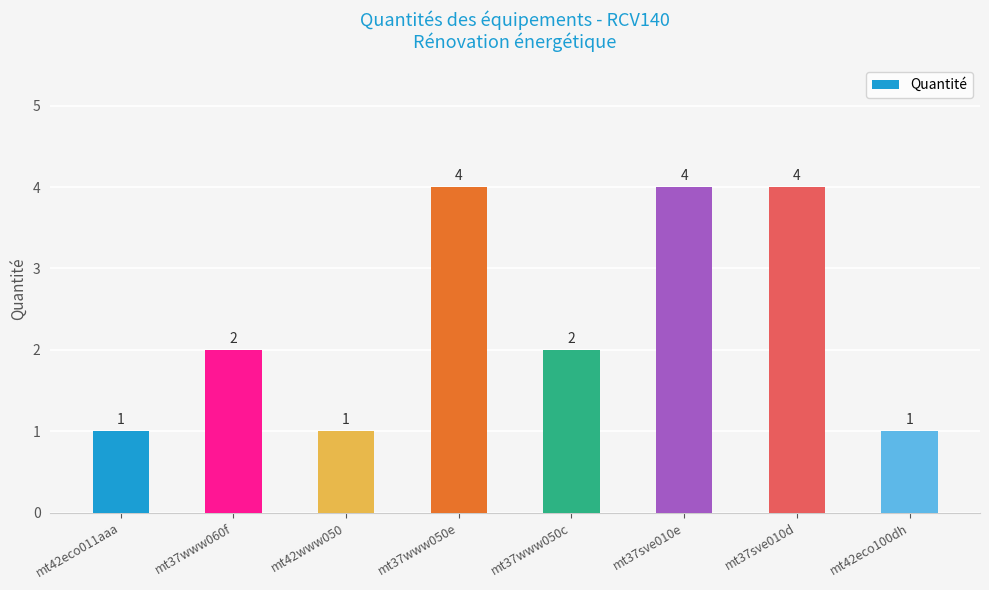

What is the value of the 3rd bar from the left?

1